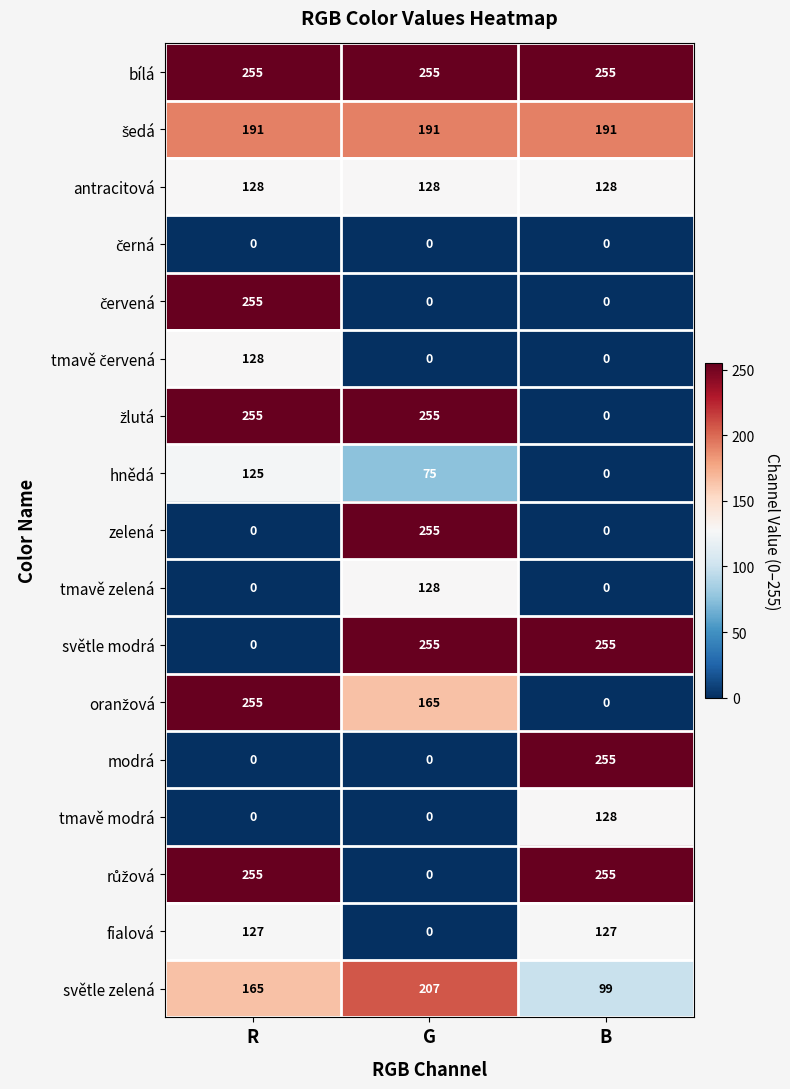

What is the difference between the maximum and minimum values in the tmavě modrá series?

128